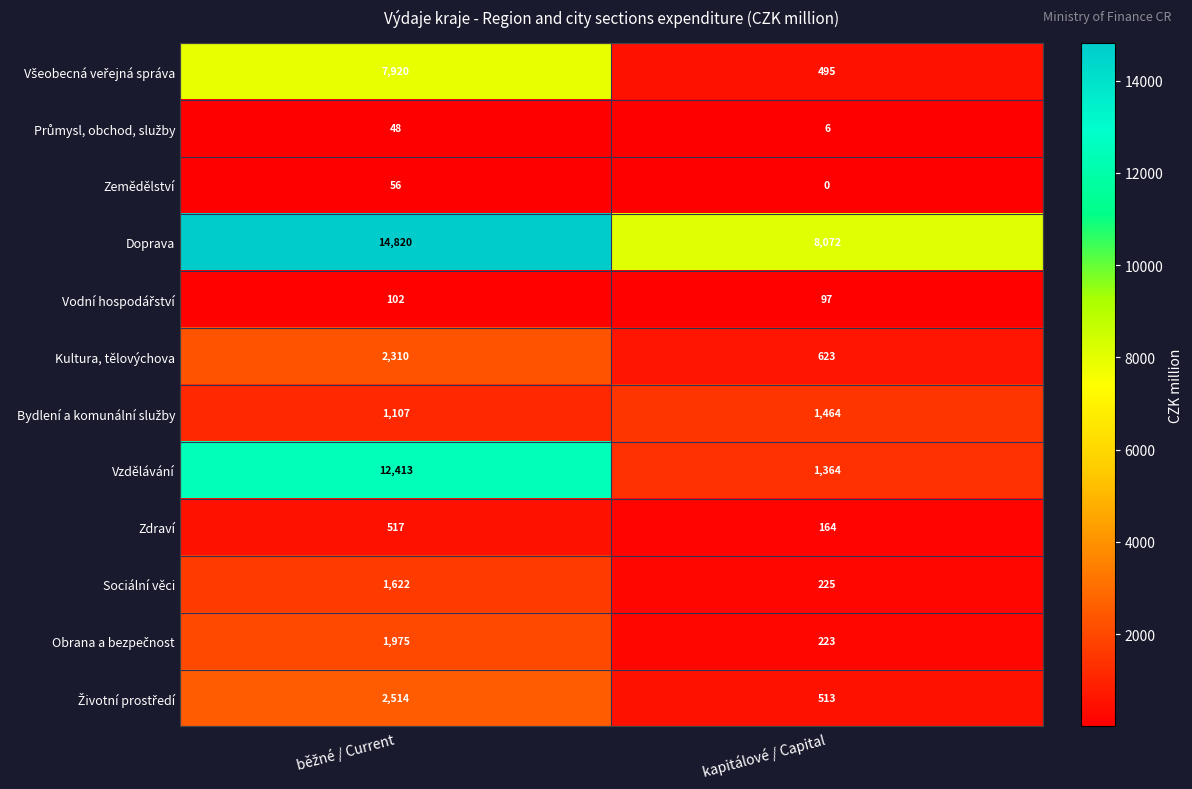

Which series has the largest range (max minus min)?

Vzdělávání